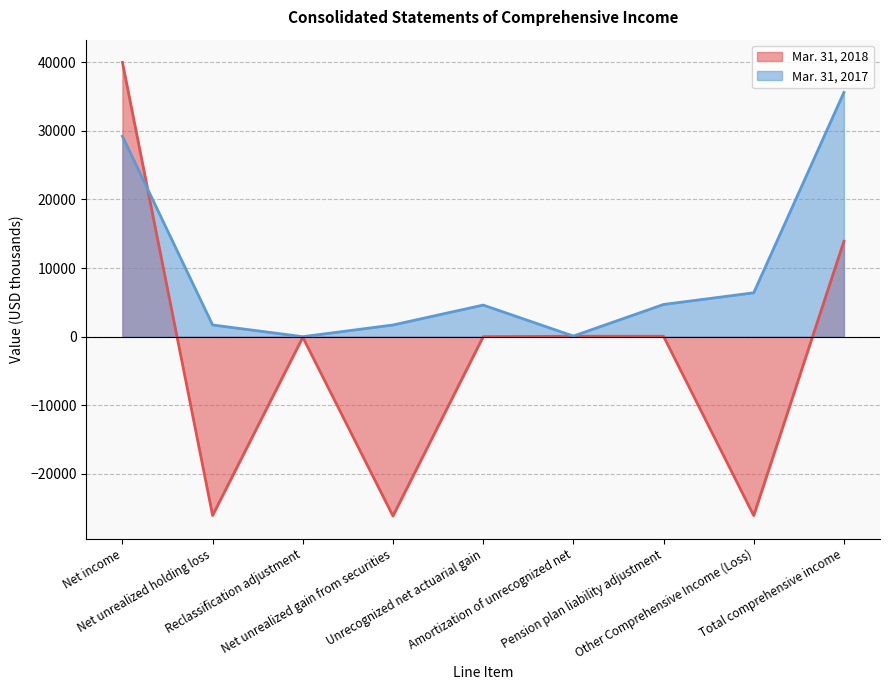

Reading right to left, list all the values displayed in this chart.

Mar. 31, 2018: Total comprehensive income=13905	Other Comprehensive Income (Loss)=-26065	Pension plan liability adjustment=61	Amortization of unrecognized net=61	Unrecognized net actuarial gain=0	Net unrealized gain from securities=-26126	Reclassification adjustment=-78	Net unrealized holding loss=-26048	Net income=39970
Mar. 31, 2017: Total comprehensive income=35592	Other Comprehensive Income (Loss)=6393	Pension plan liability adjustment=4691	Amortization of unrecognized net=87	Unrecognized net actuarial gain=4604	Net unrealized gain from securities=1702	Reclassification adjustment=0	Net unrealized holding loss=1702	Net income=29199